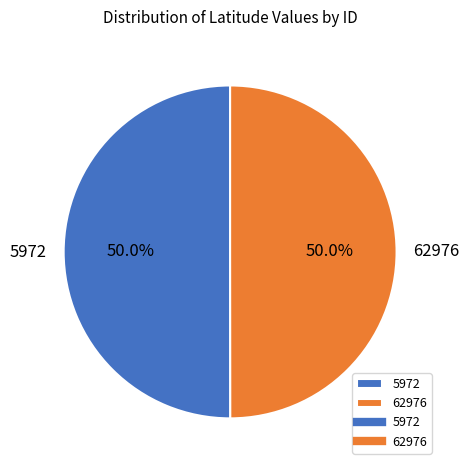

True or false: 62976 accounts for 50% of the total.

True